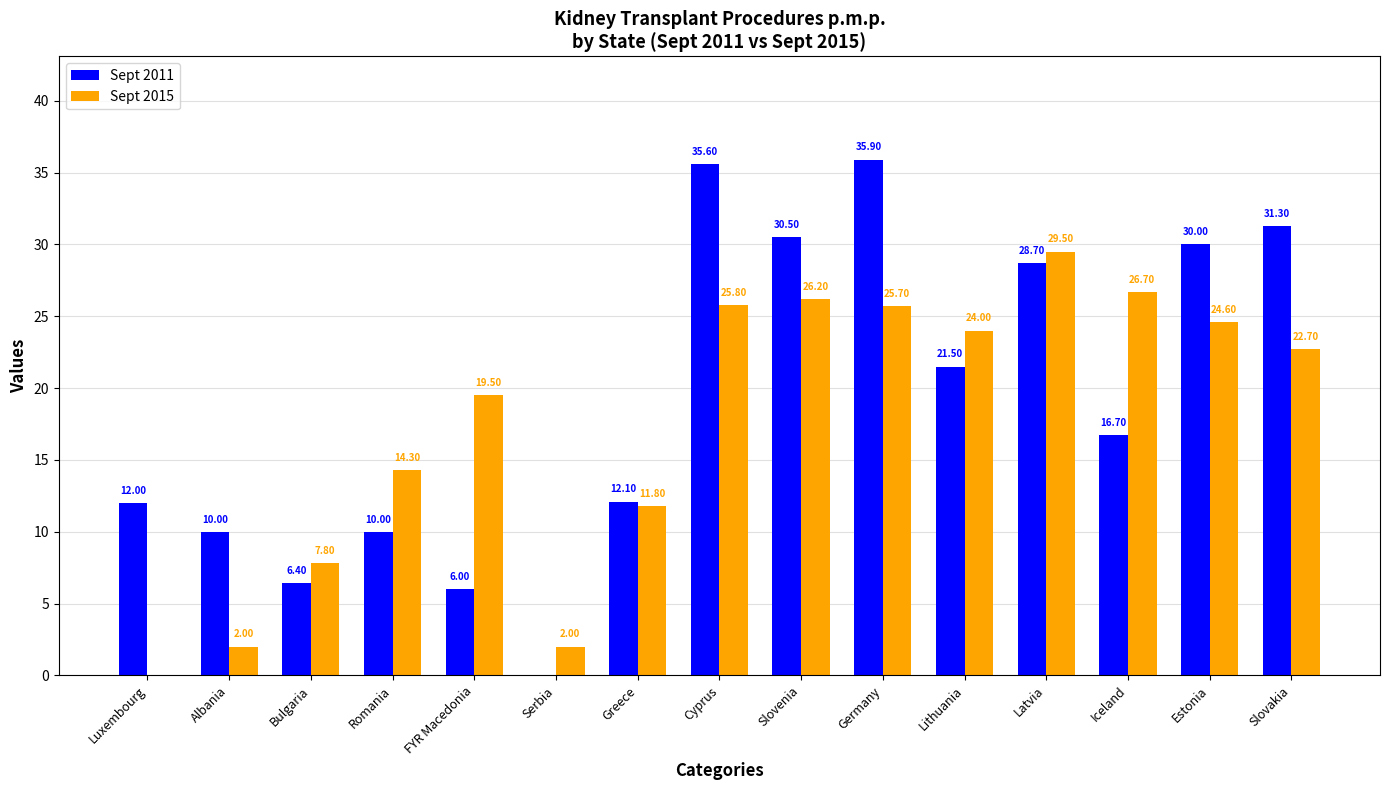

Which label corresponds to the largest value in the chart?

Germany